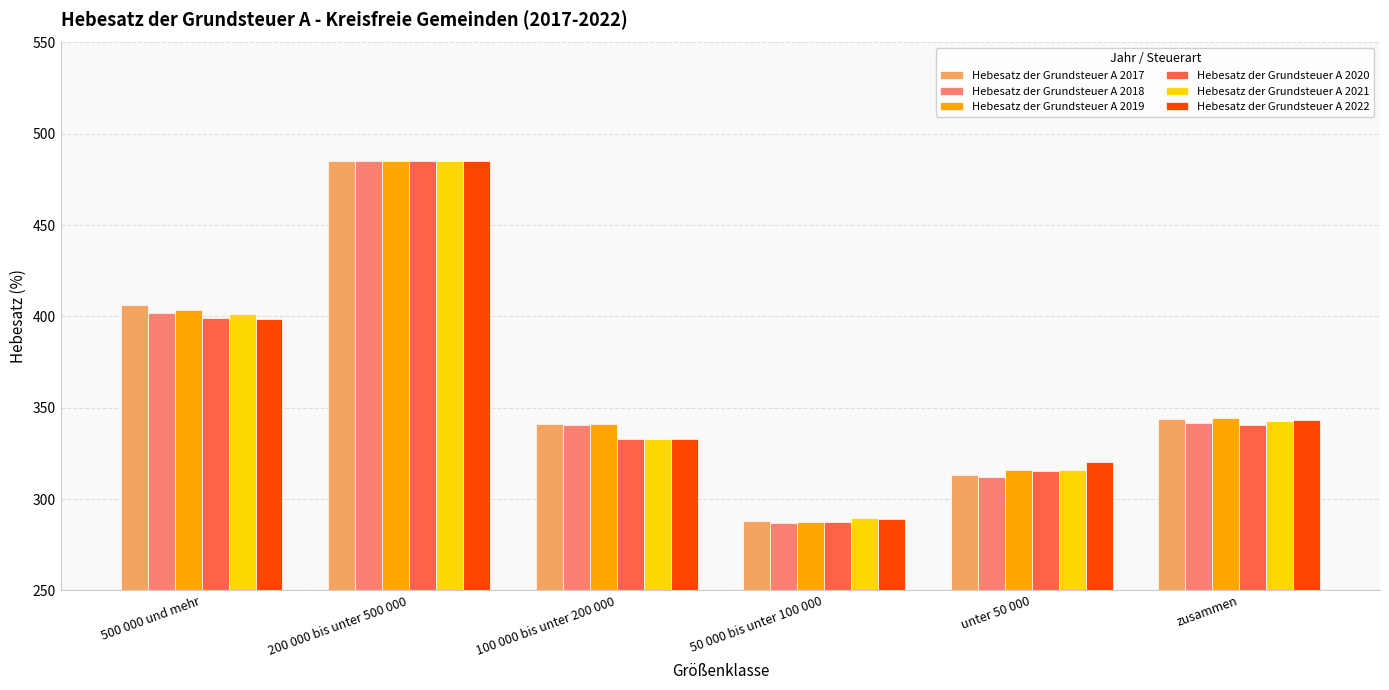

What is the difference between the Hebesatz der Grundsteuer A 2018 values at unter 50 000 and 50 000 bis unter 100 000?

24.8